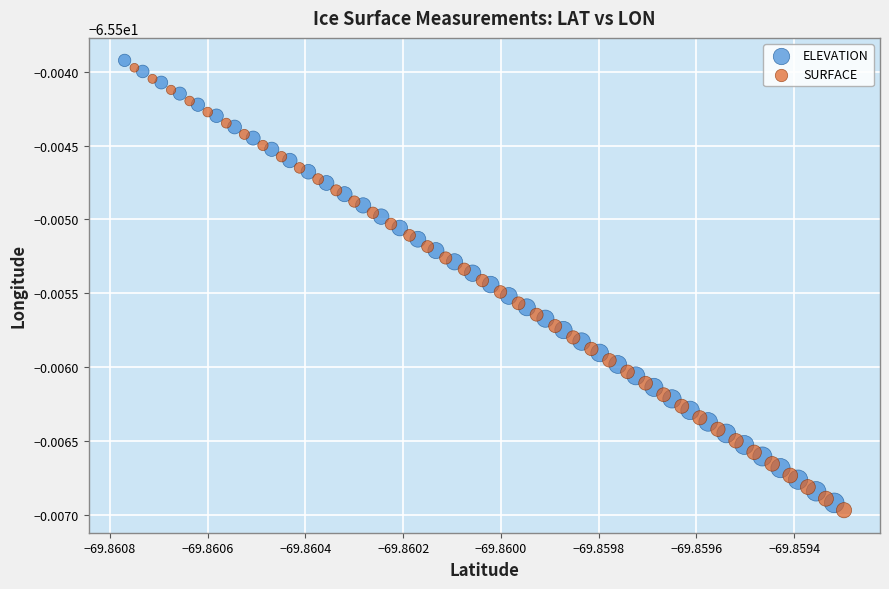

Which series contains the highest Y value?

ELEVATION